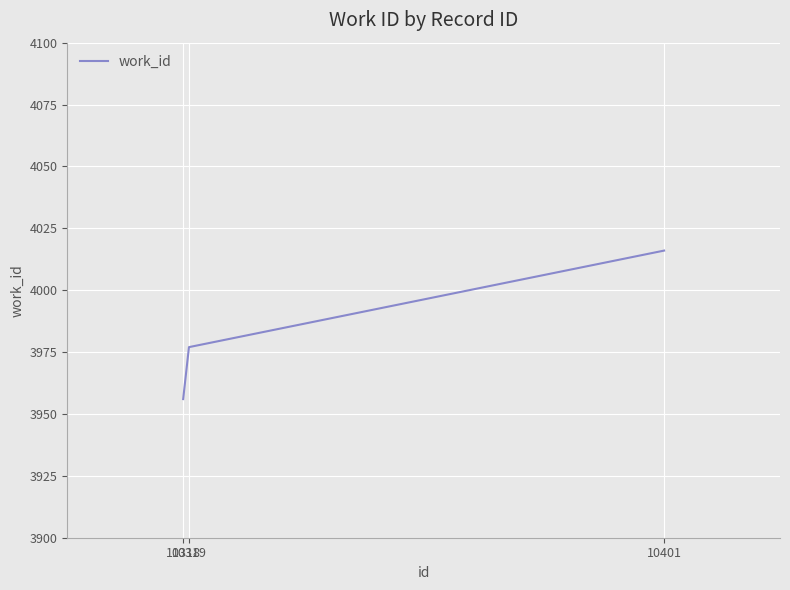

True or false: the data shows 6298 at 10401.

False